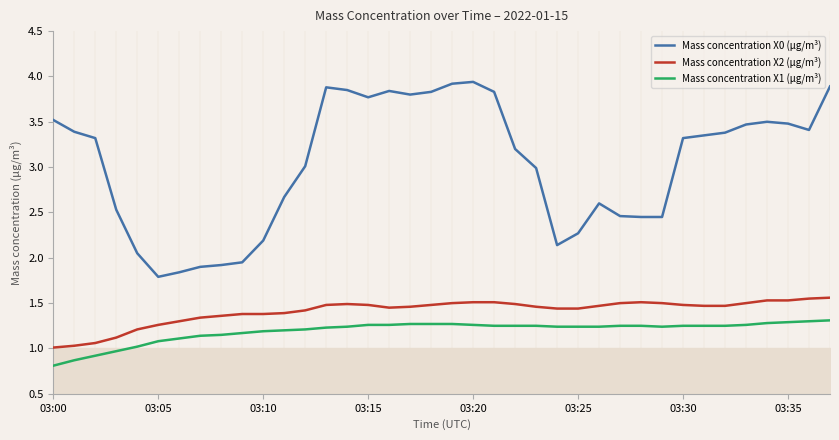

Which series has the widest spread of values?

Mass concentration X0 (μg/m³)